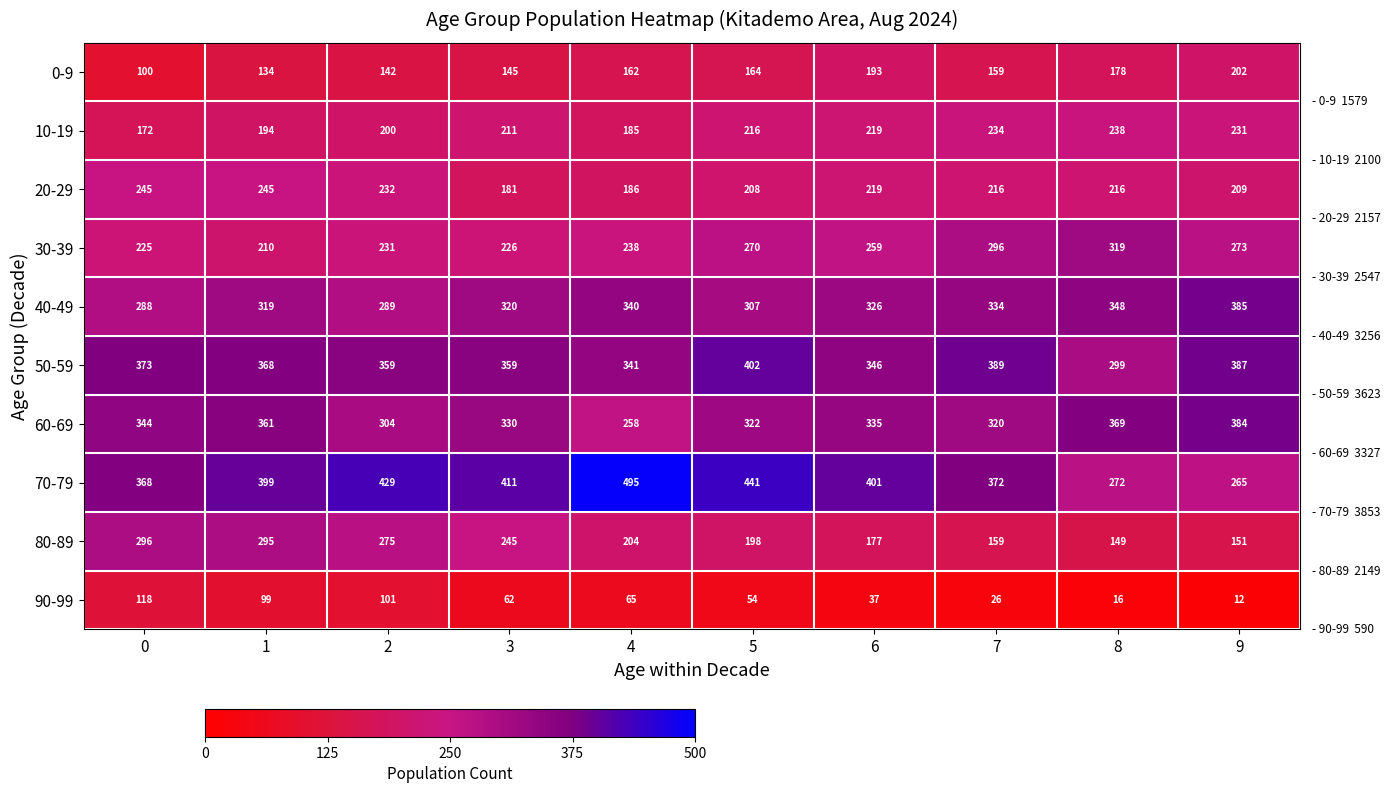

Which series has the widest spread of values?

70-79